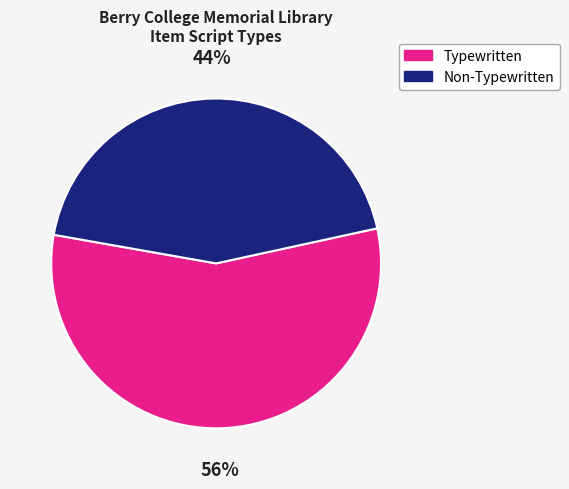

Rank the categories by value from lowest to highest.

Non-Typewritten, Typewritten